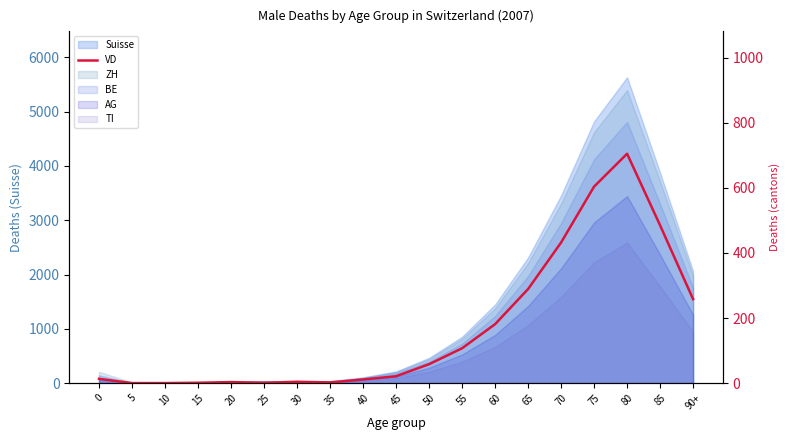

Is it true that the value at 80 is 705?

True